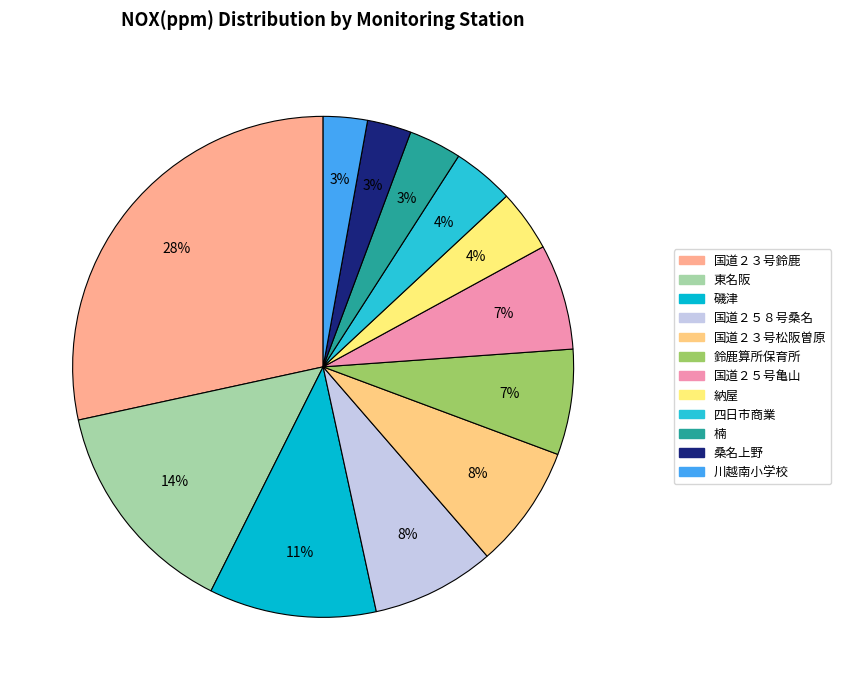

How many segments does this pie chart have?

12